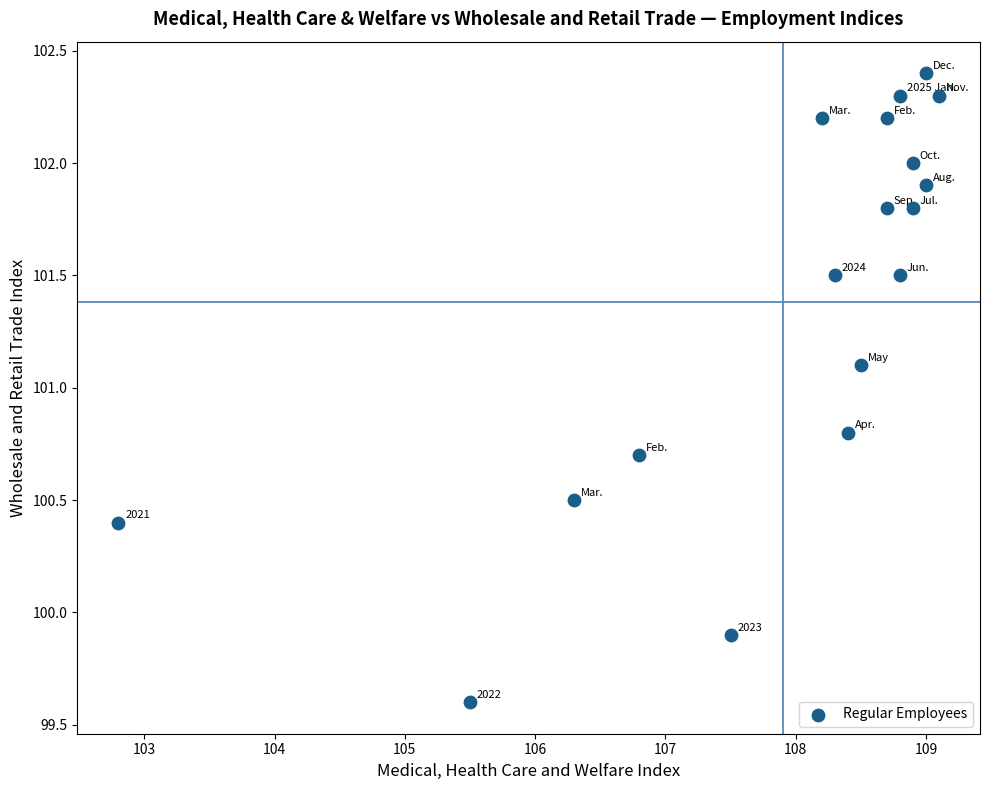

What Y value in the scatter plot is closest to 101?

101.1